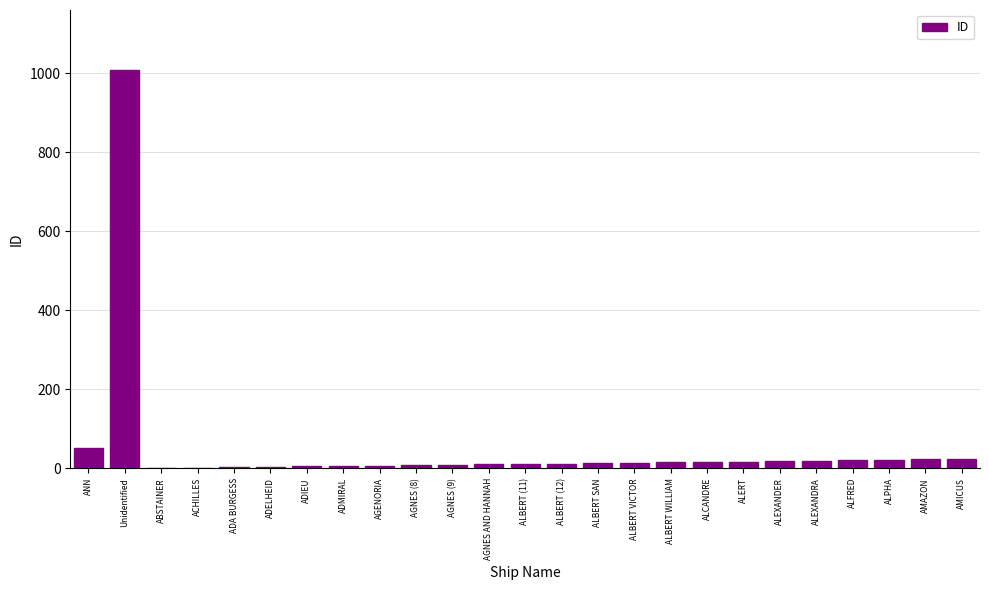

What is the sum of all values?

1339